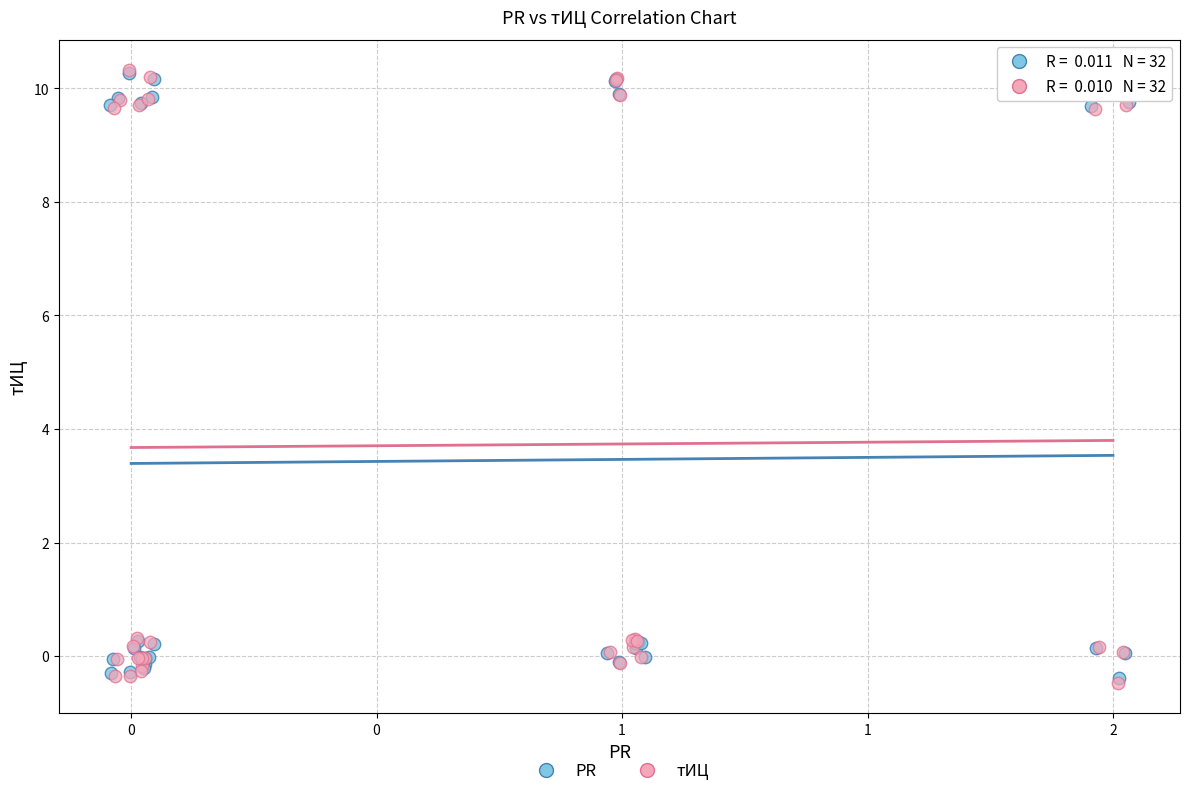

Which series has the widest spread of Y values?

тИЦ